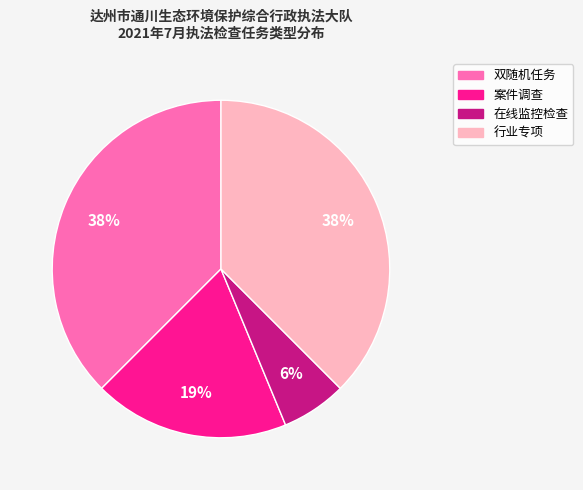

Does any single category account for the majority?

No